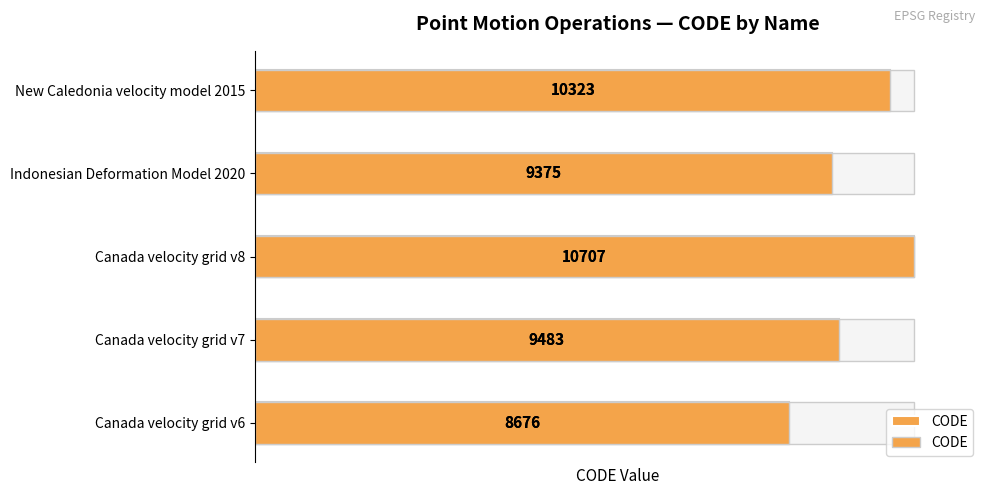

How many categories are shown in the chart?

5